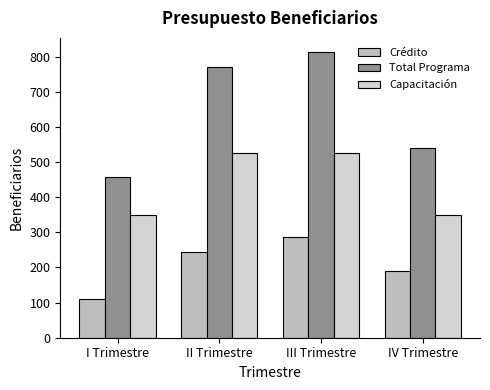

At how many categories does at least one series exceed 129?

4